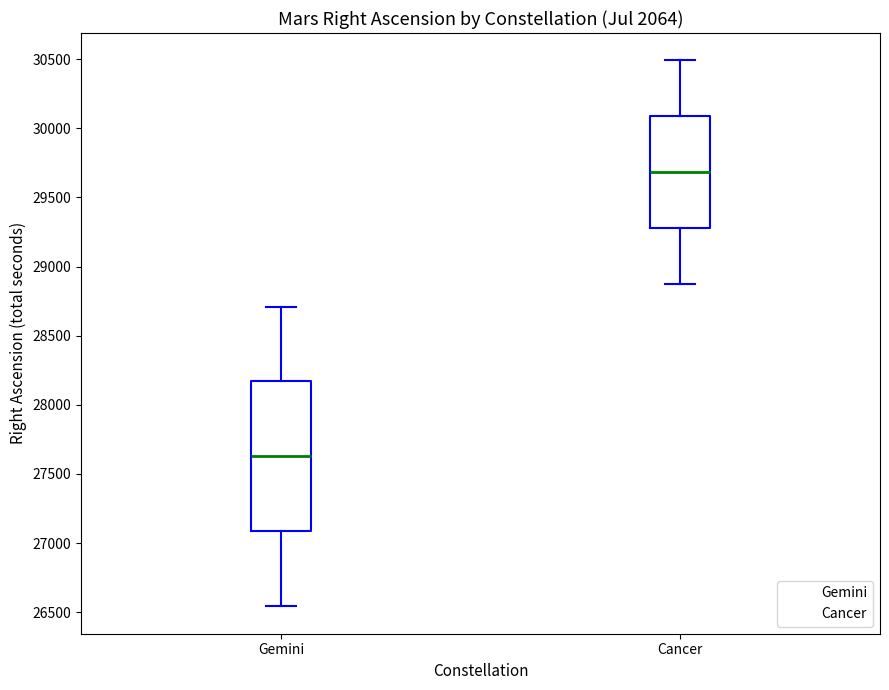

Where is the upper edge of the box for Cancer on the y-axis? The values are not printed on the chart, so give them approximately, as read against the axis.

30100